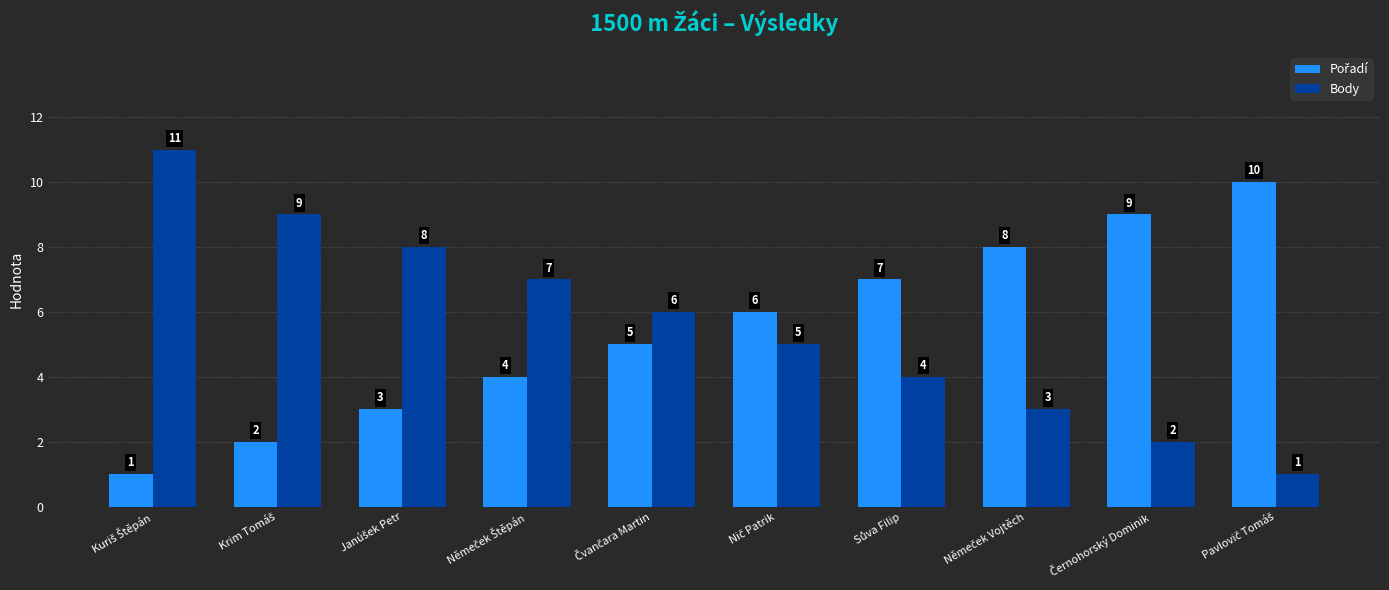

Which series has the largest range (max minus min)?

Body